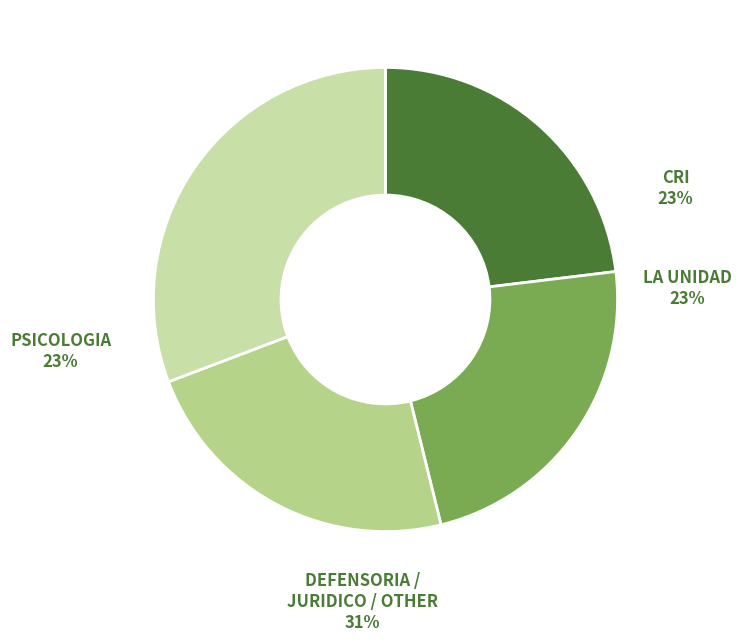

What is the largest slice in the pie chart?

PSICOLOGIA